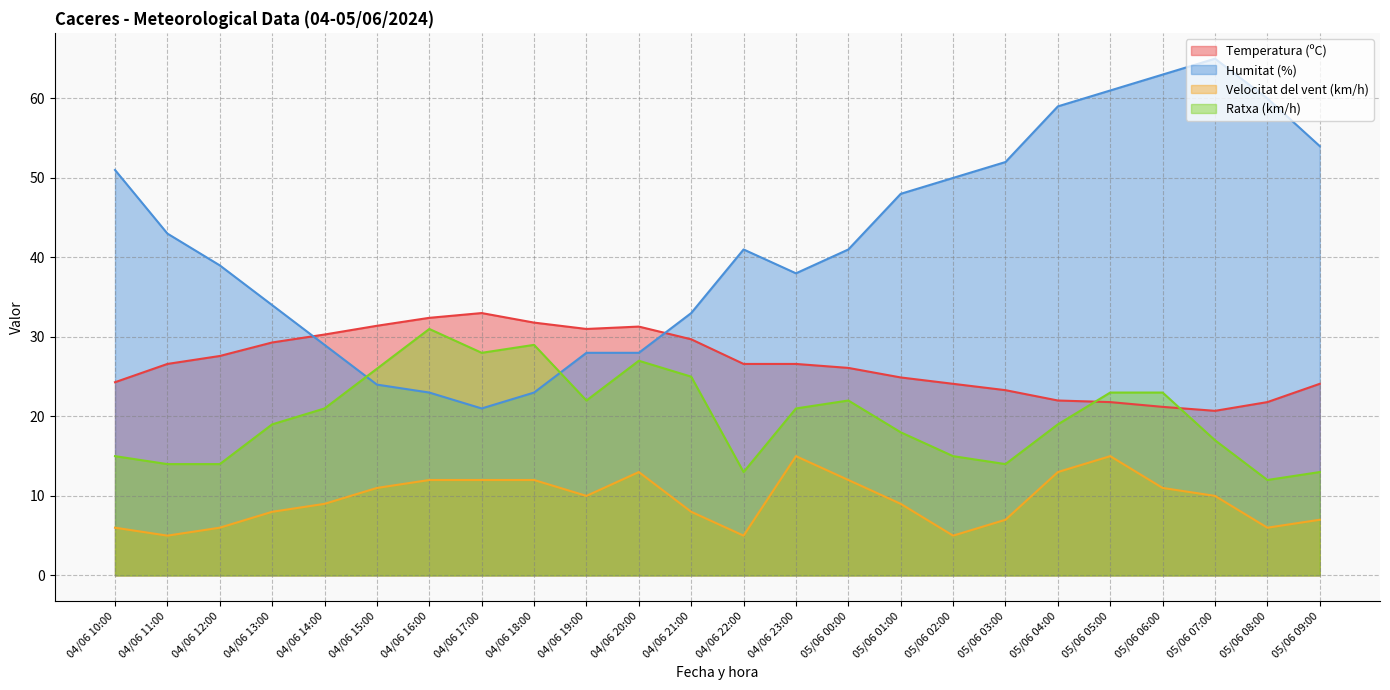

What is the label of the 18th point from the left?

05/06 03:00